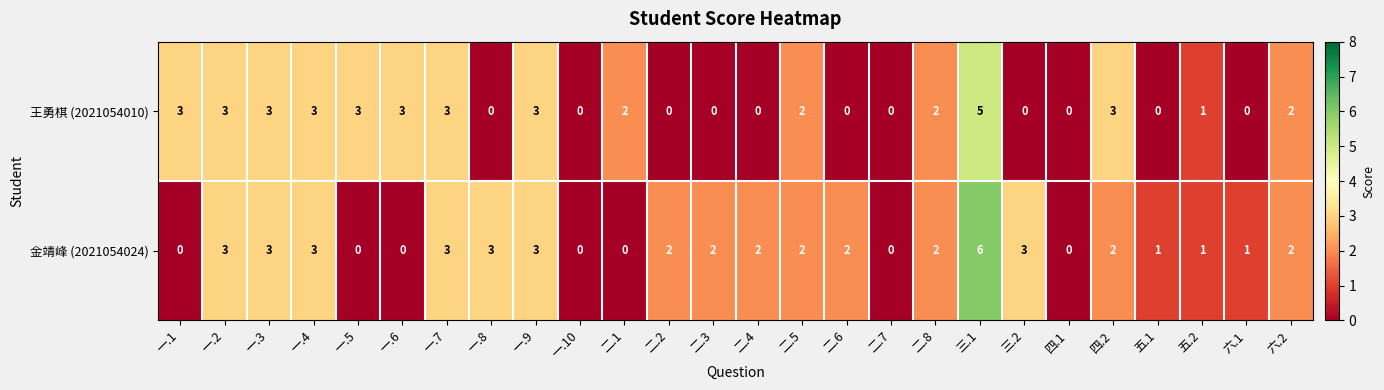

At which category is the sum across all series the highest?

三.1